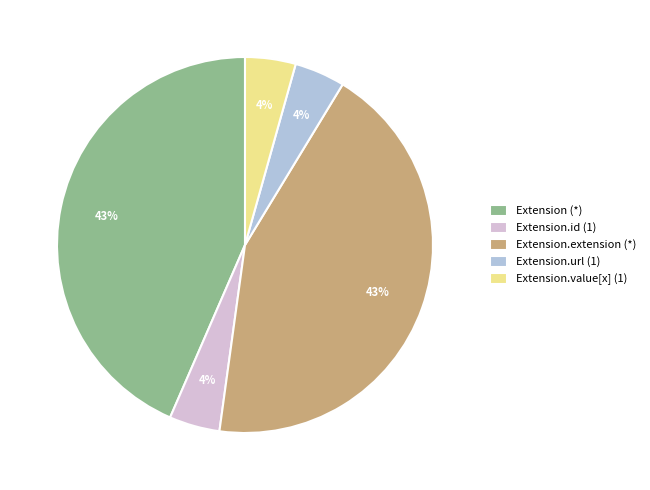

To the nearest percent, what is the average slice percentage?

20%